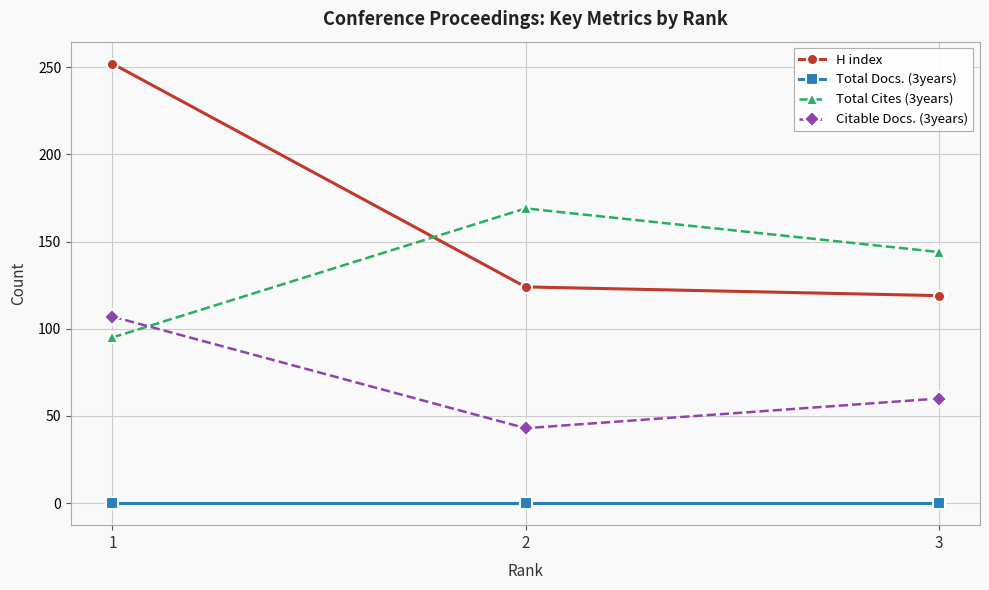

Which series has the widest spread of values?

H index